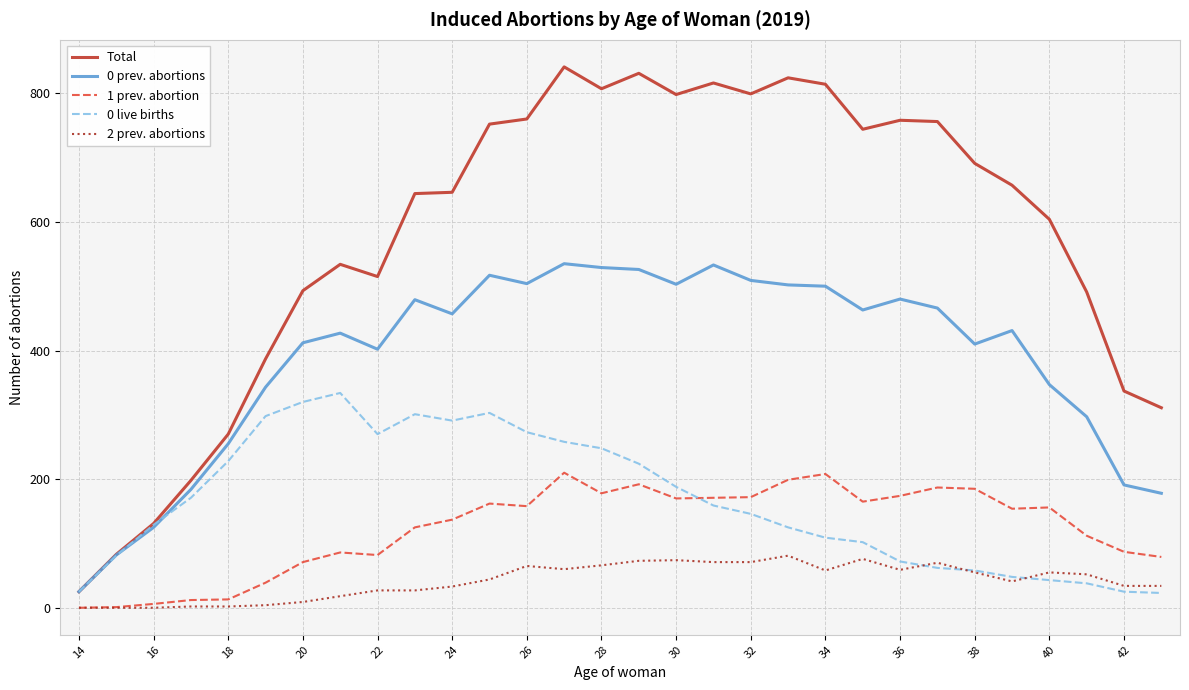

Which series has the widest spread of values?

Total